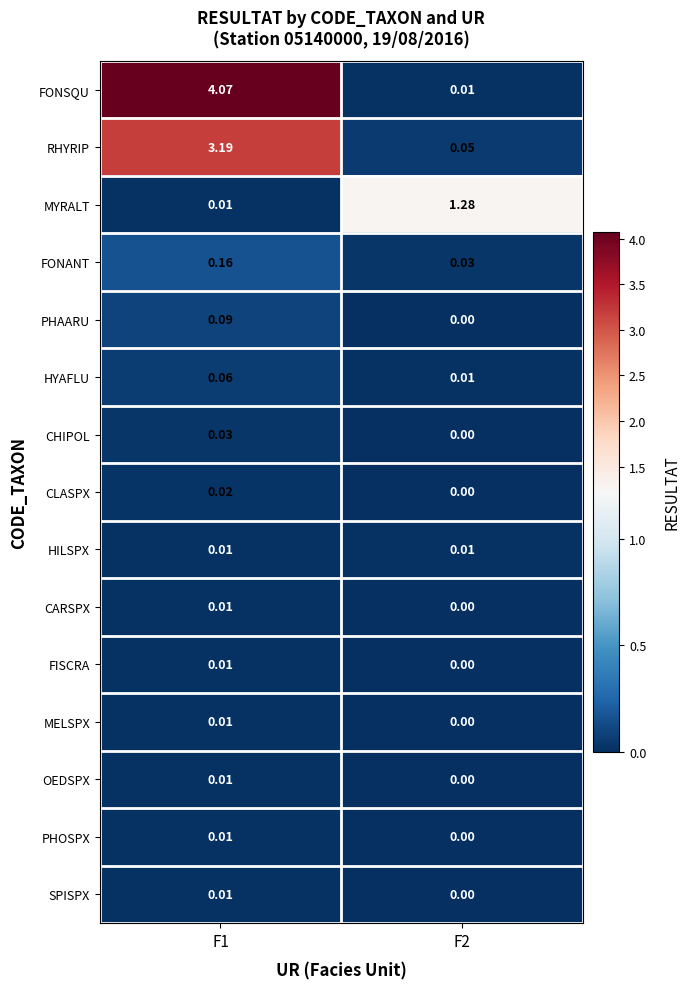

Which series has the widest spread of values?

FONSQU